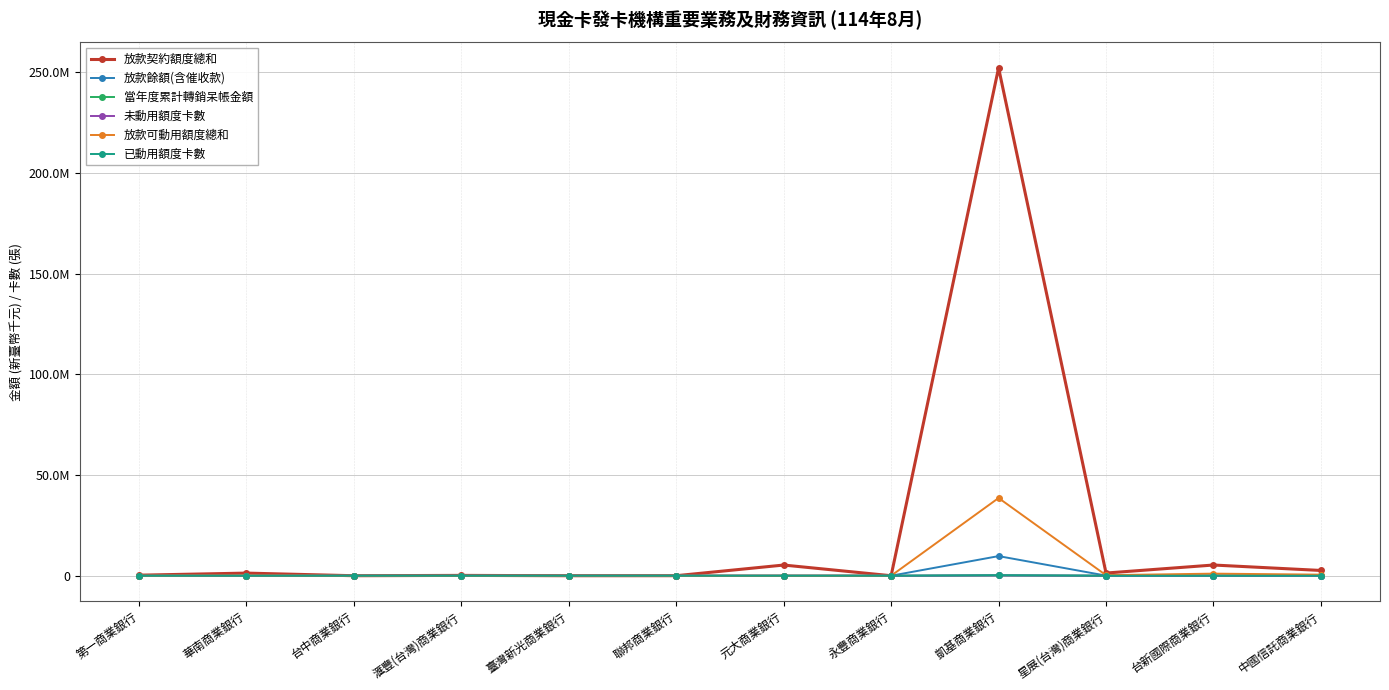

At which category does 放款契約額度總和 reach its first local peak?

華南商業銀行